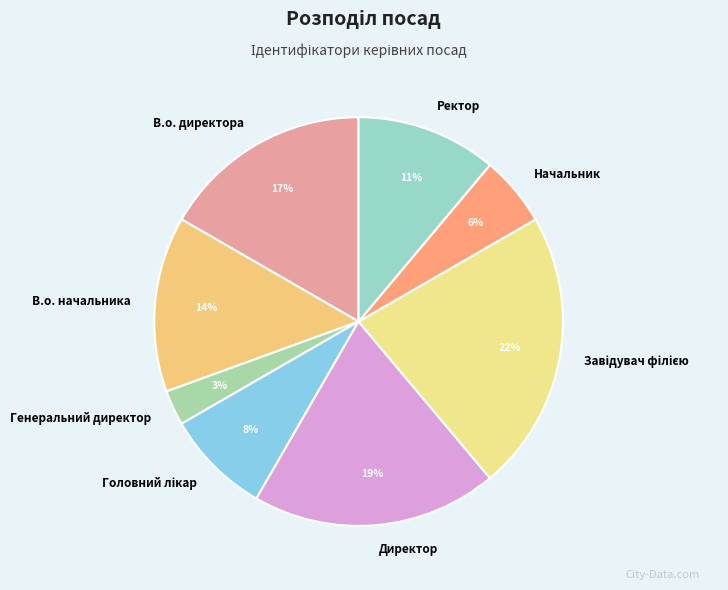

True or false: В.о. директора accounts for 25% of the total.

False